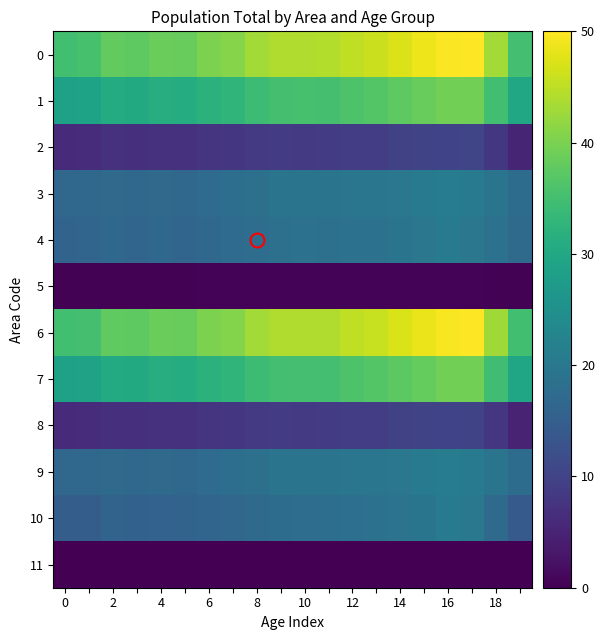

Count the number of categories in the chart.

20